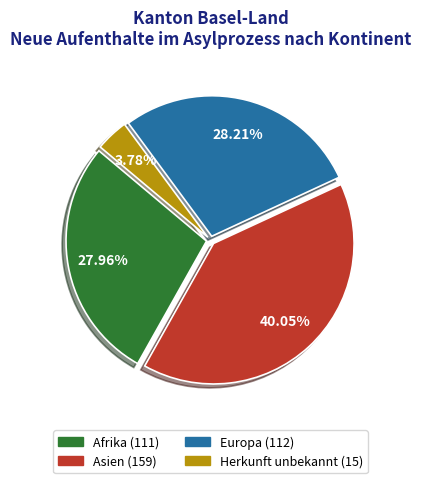

Does any single category account for the majority?

No